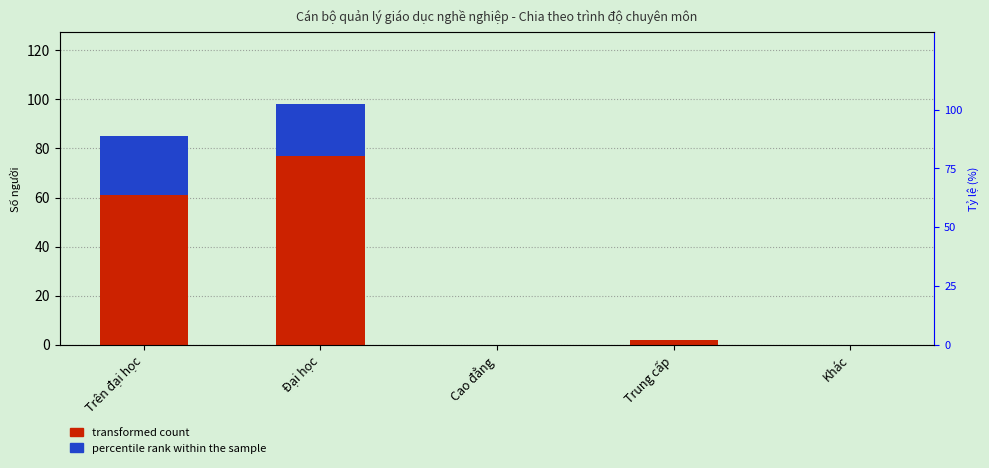

What is the label of the 5th bar from the left?

Khác